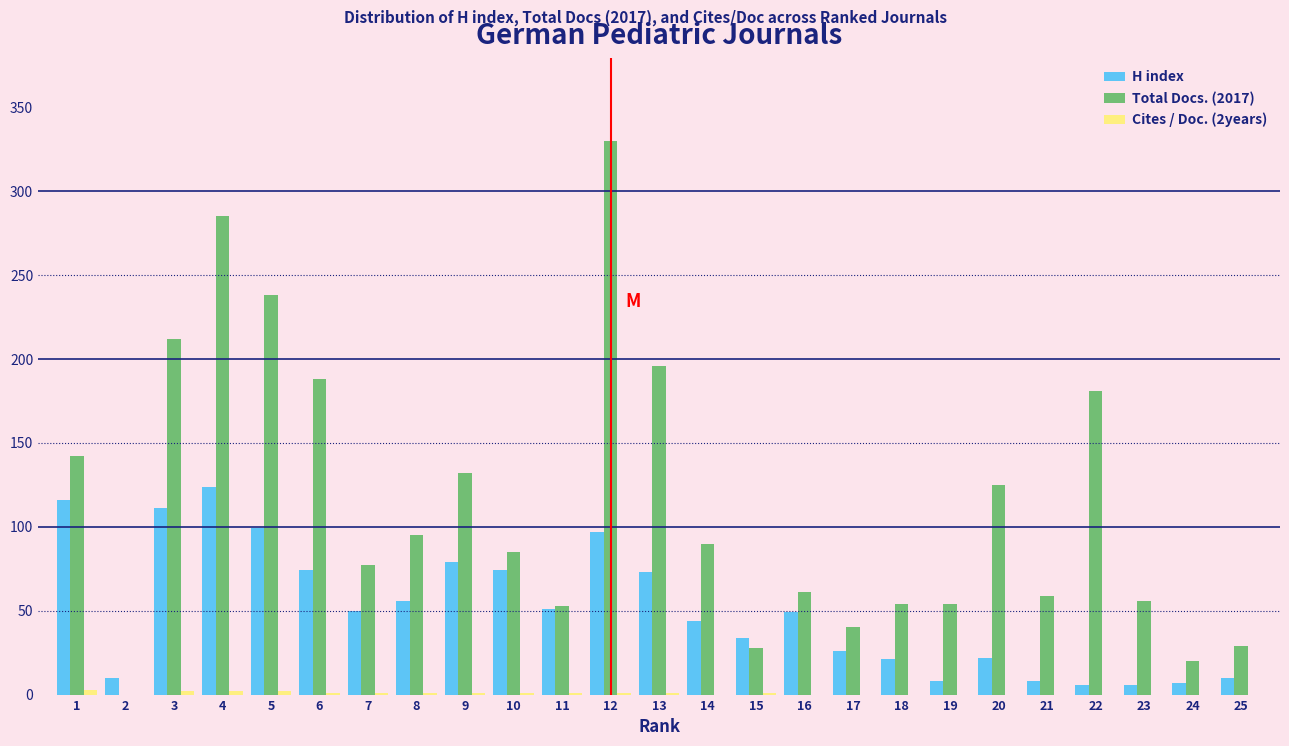

Which category has the highest value across all series?

12